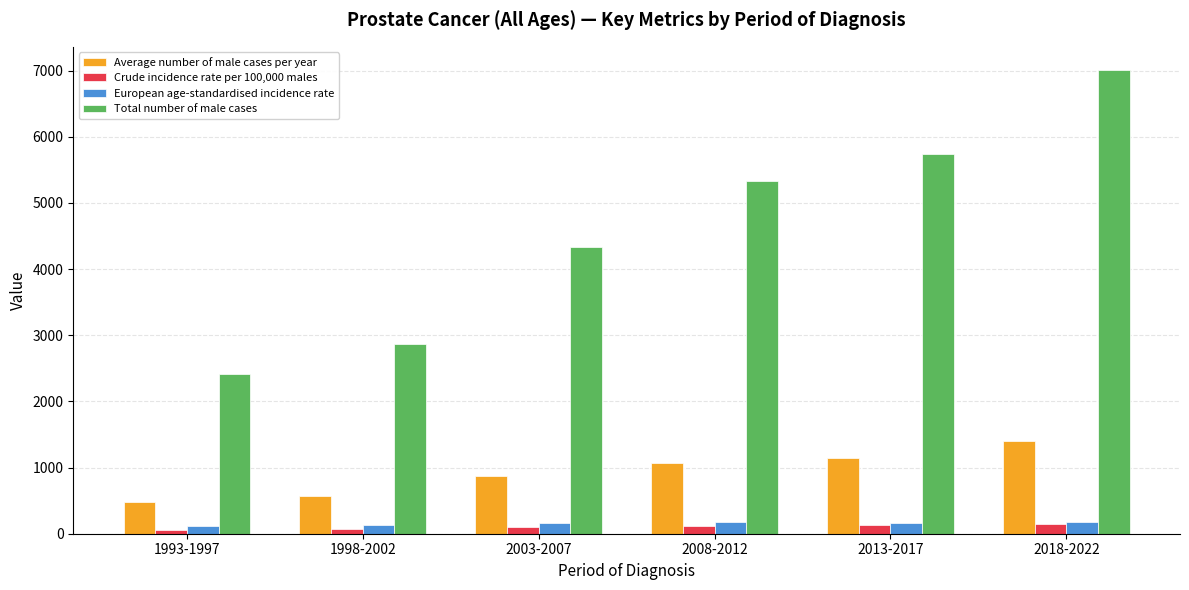

Is it true that Crude incidence rate per 100,000 males equals 126.3 at 2013-2017?

True